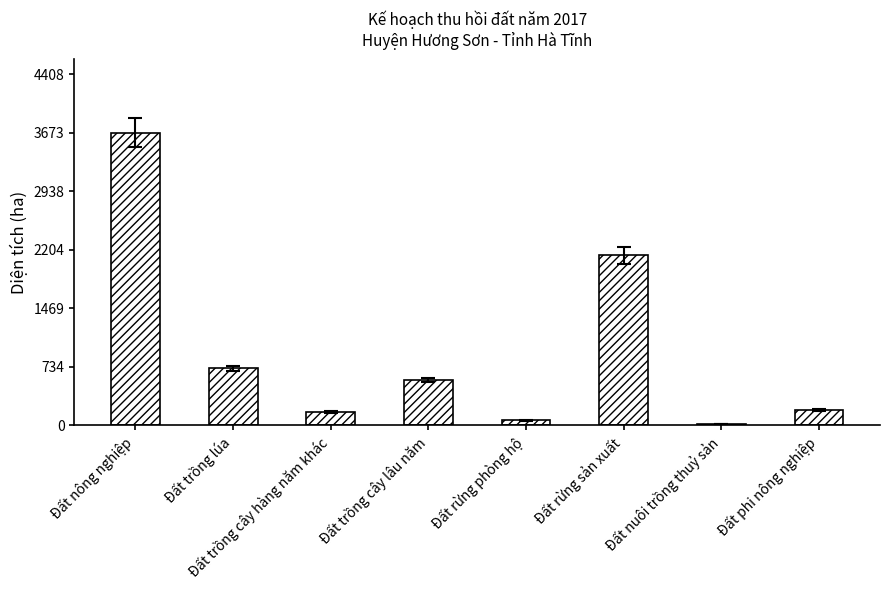

What is the maximum value shown in the chart?

3673.7